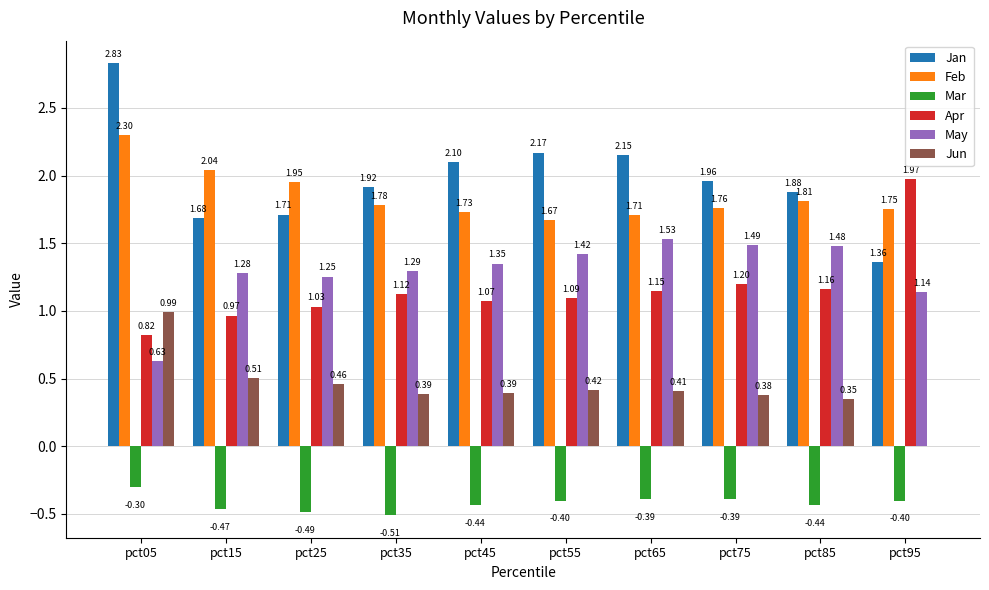

The value of Jan at pct15 is 2.4. True or false?

False